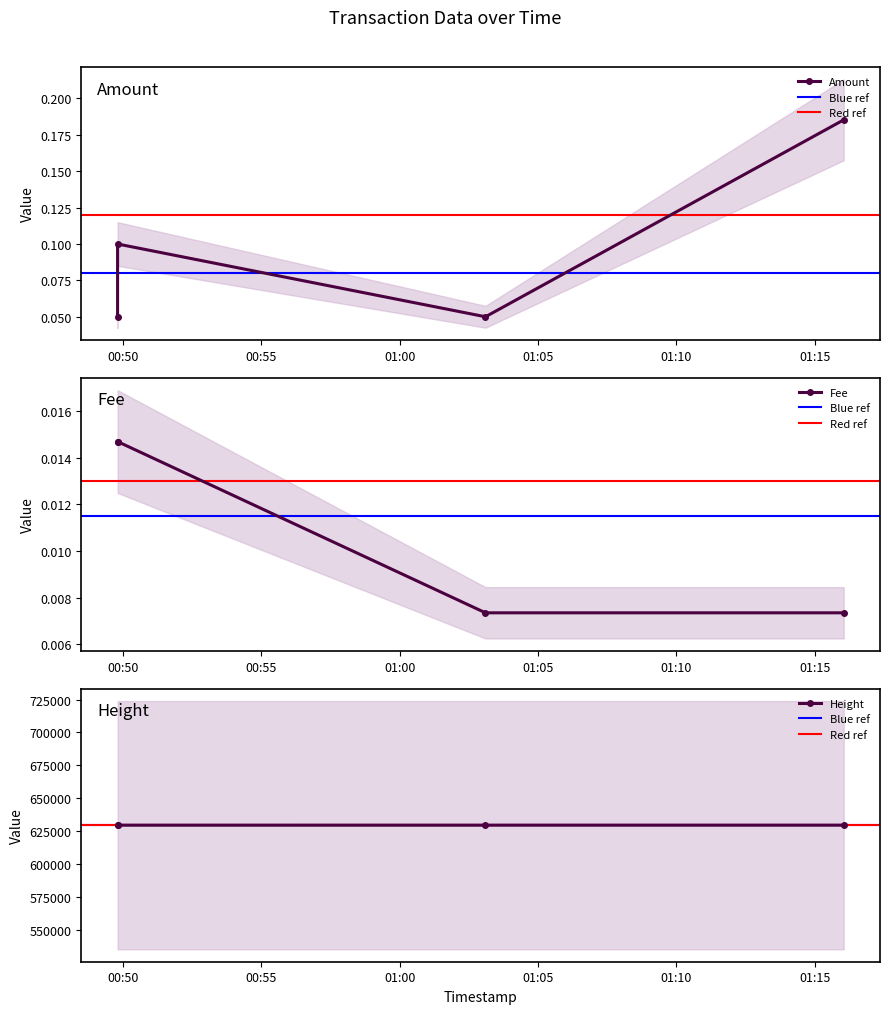

True or false: Amount has more than 1 points higher than both neighbors.

False